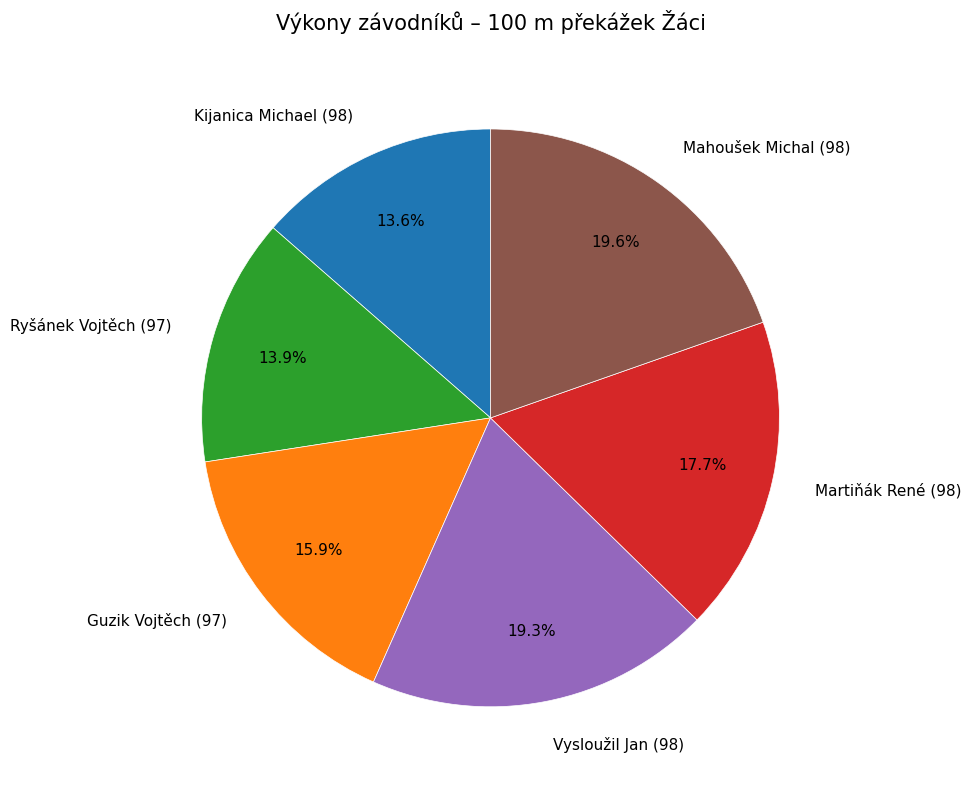

Is there any slice that represents more than half of the pie?

No